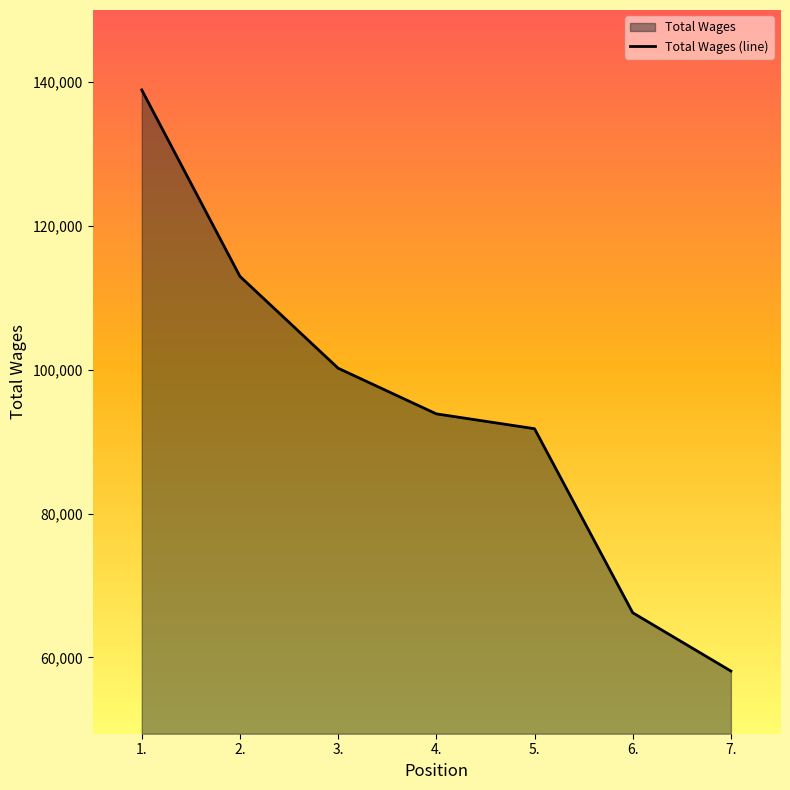

What is the change in value from 2. to 5.?

-21188